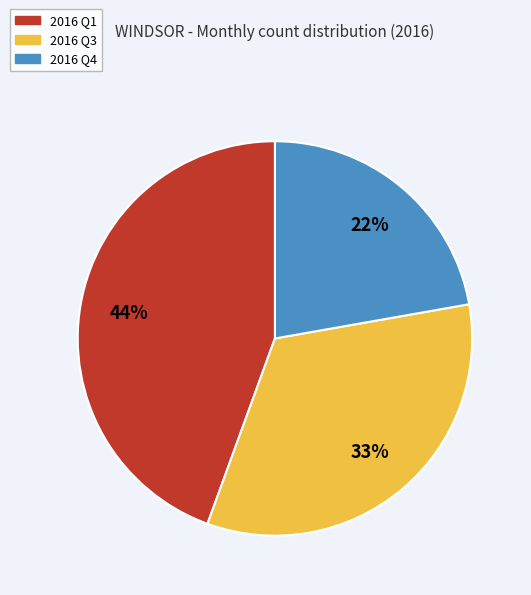

Is there any slice that represents more than half of the pie?

No